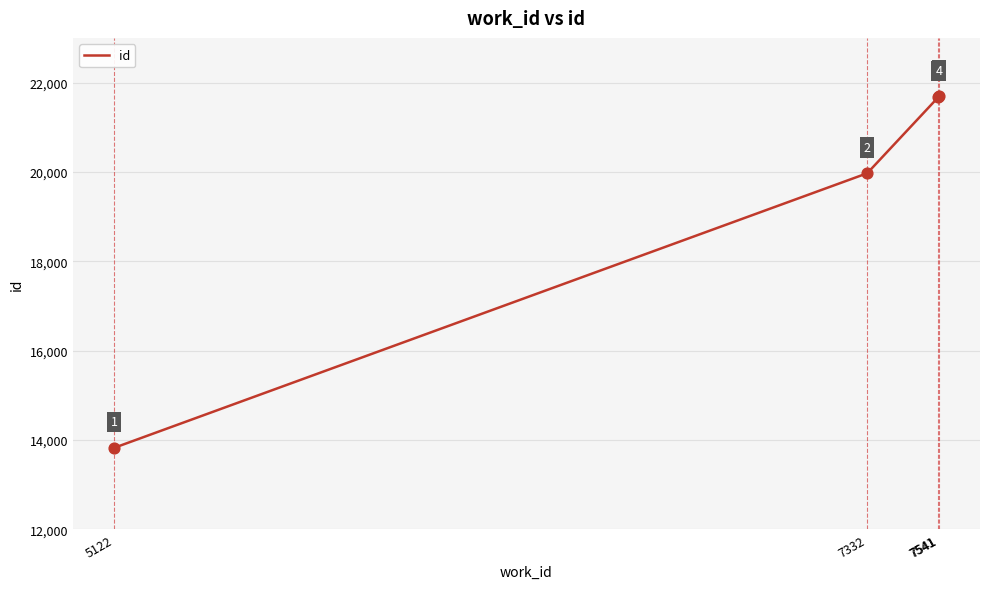

What is the change in value from 7541 to 7541?

+18